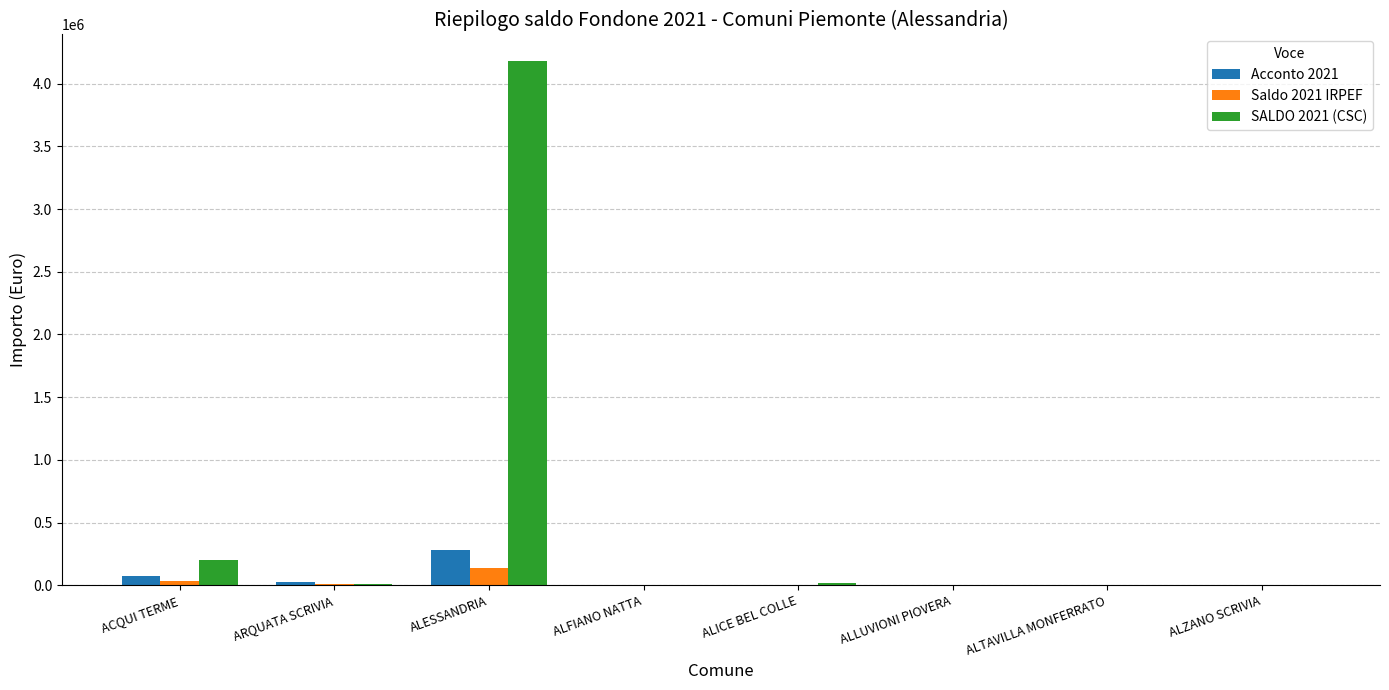

What is the maximum value for Saldo 2021 IRPEF?

134434.6